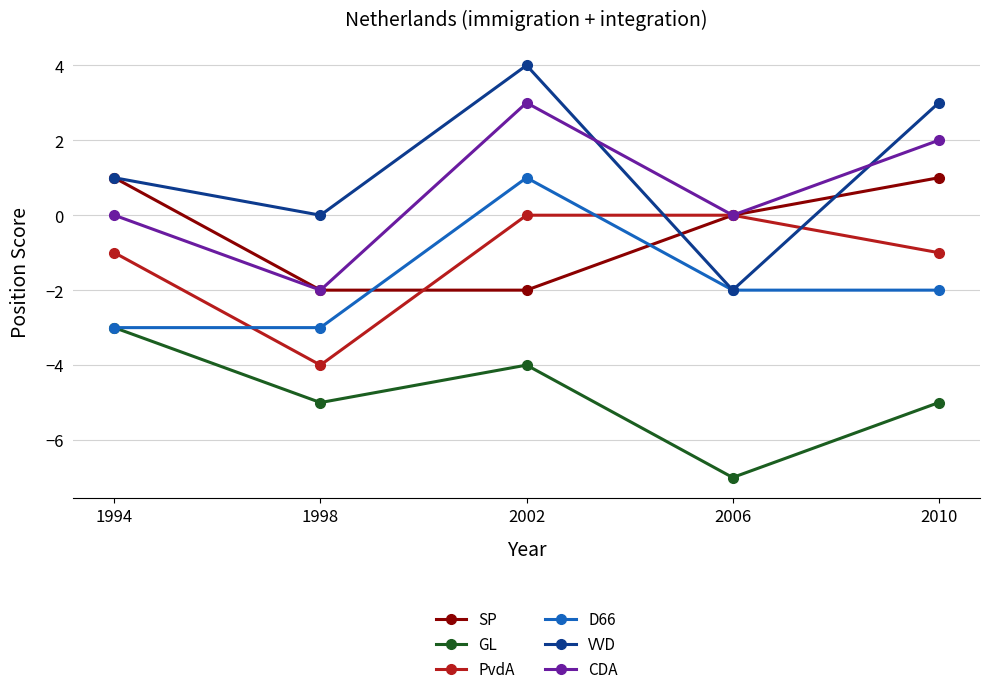

What is the difference between the highest and lowest values at 2006?

7